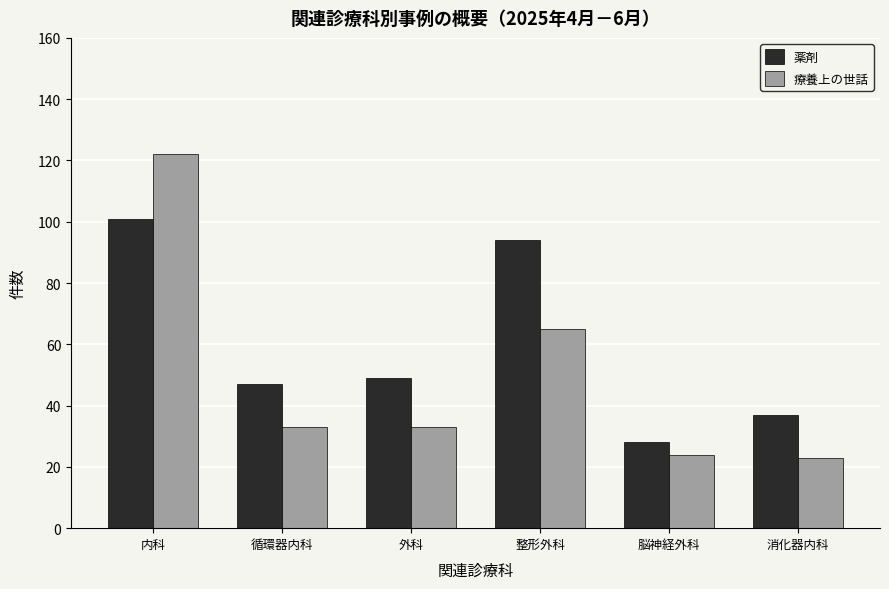

What is the difference between the maximum and minimum values in the 薬剤 series?

73